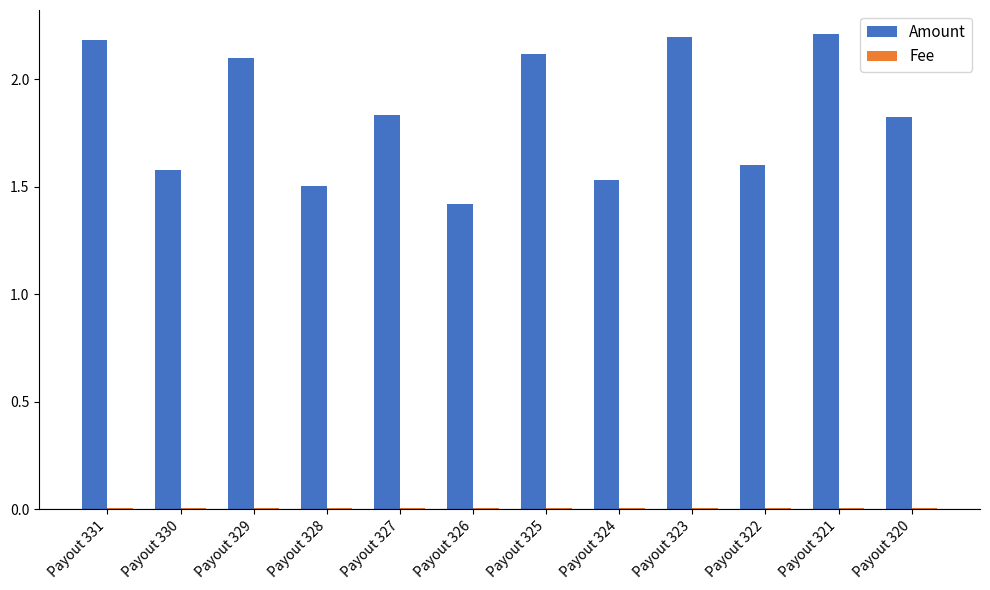

What is the sum of all Amount values?

22.1